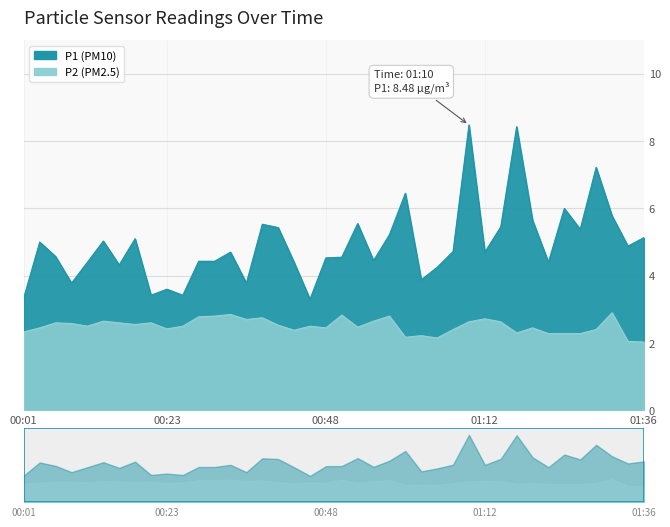

At which category does P1 reach its first local peak?

00:04